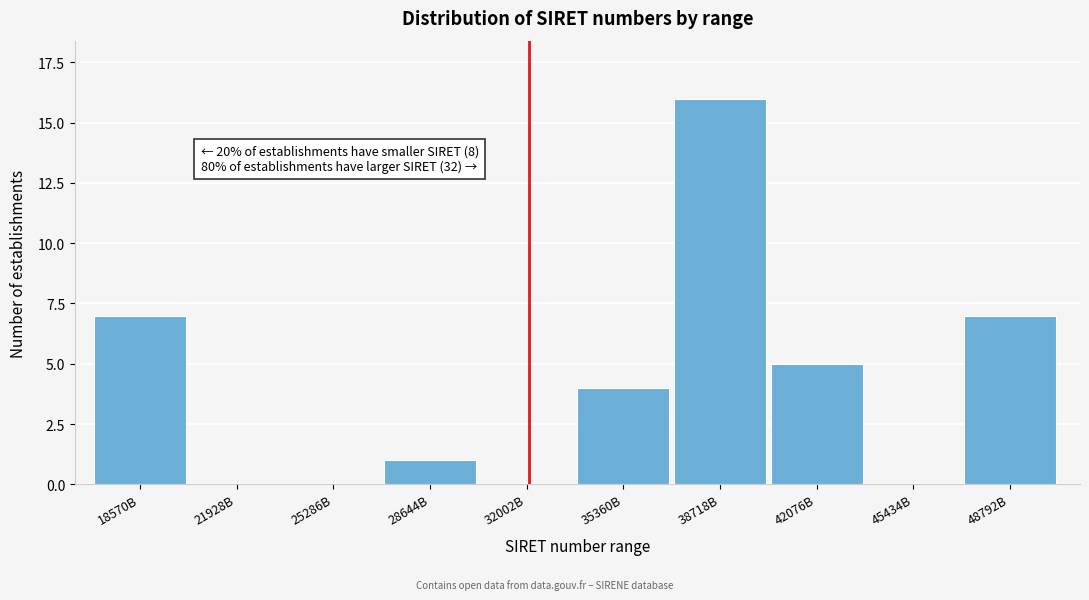

Reading right to left, transcribe all the data shown in this chart.

48792B=7	45434B=0	42076B=5	38718B=16	35360B=4	32002B=0	28644B=1	25286B=0	21928B=0	18570B=7